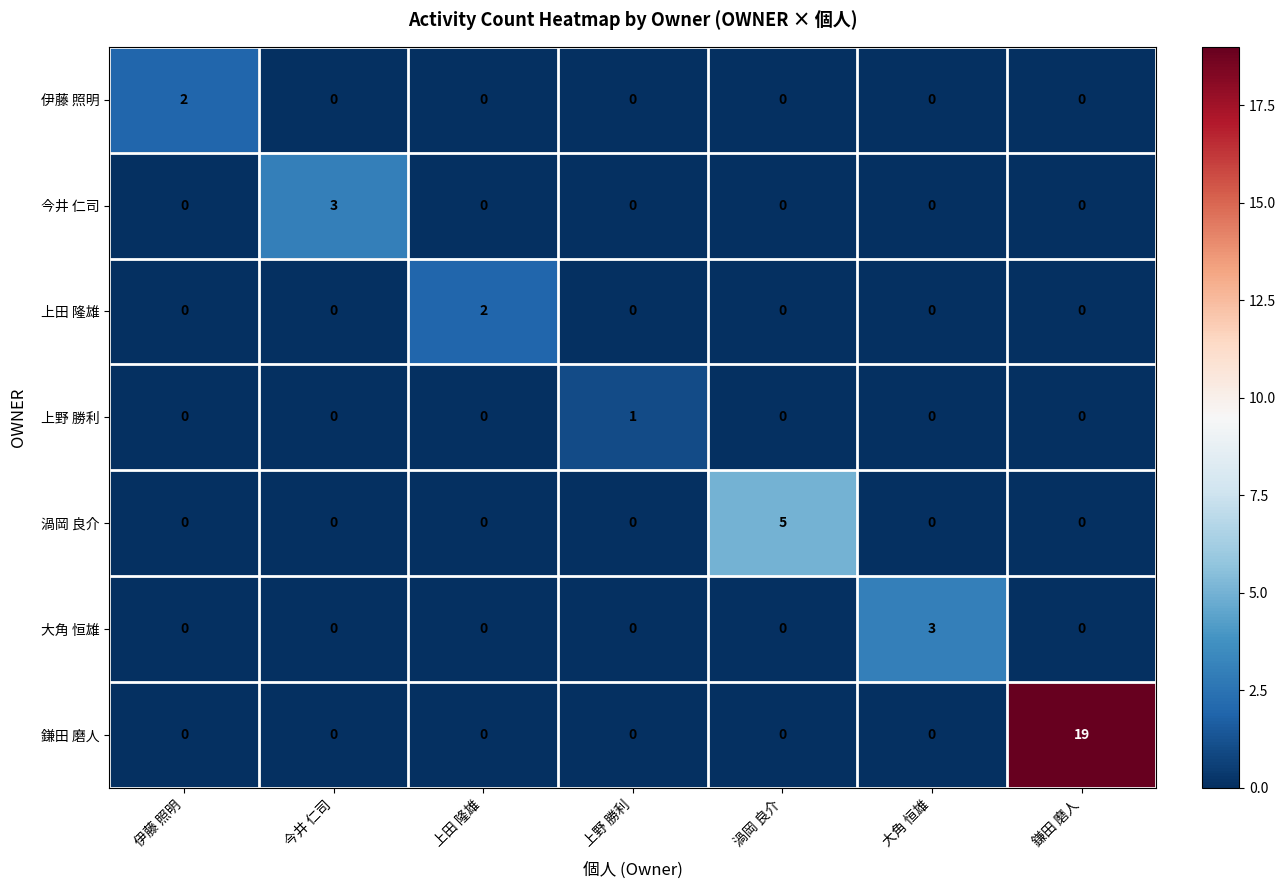

What is the total value across all series at 鎌田 磨人?

19